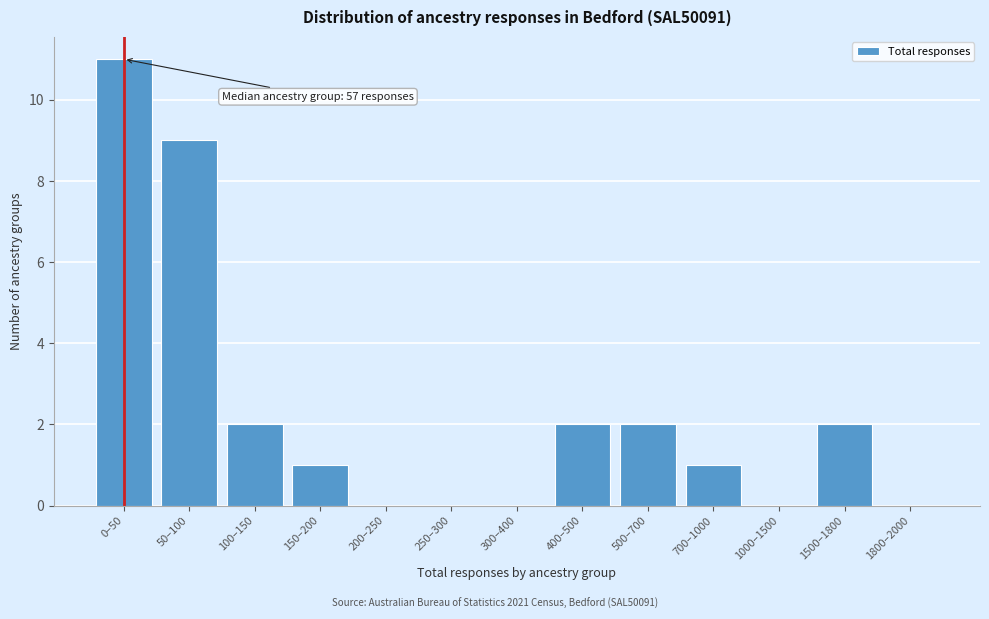

Reading right to left, transcribe all the data shown in this chart.

1800–2000=0	1500–1800=2	1000–1500=0	700–1000=1	500–700=2	400–500=2	300–400=0	250–300=0	200–250=0	150–200=1	100–150=2	50–100=9	0–50=11